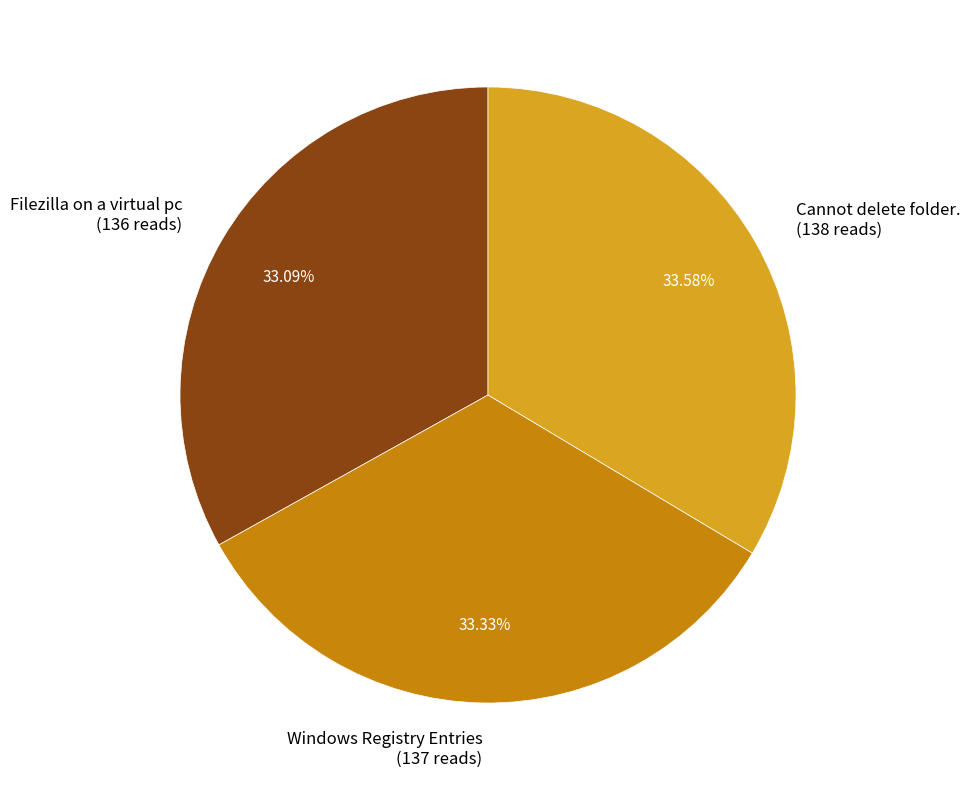

Does Cannot delete folder. account for over 50% of the chart?

No